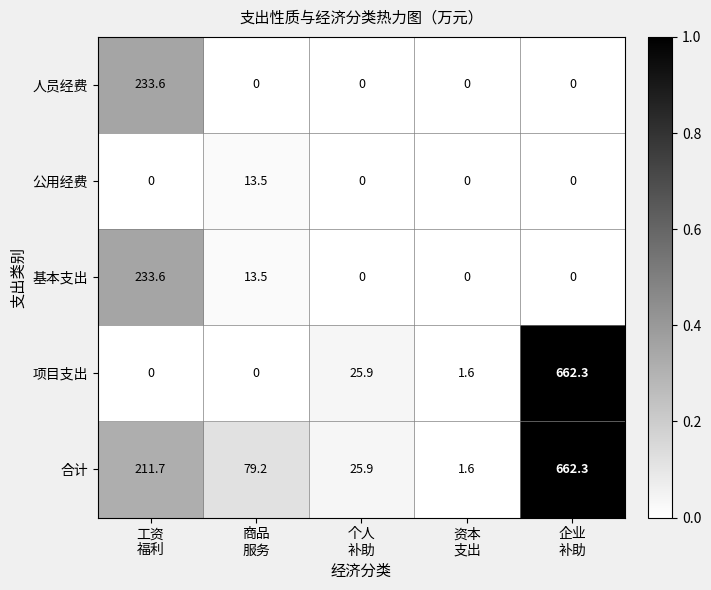

At how many categories does at least one series exceed 0?

5